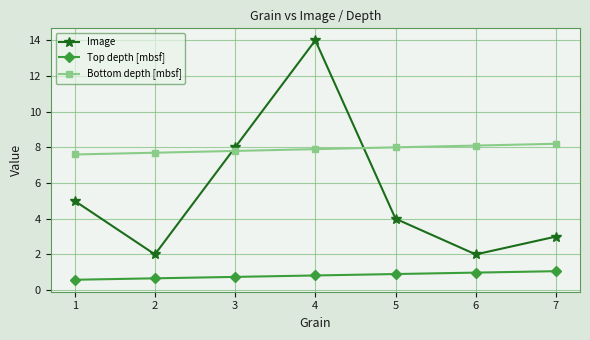

At 3, list the series in order from smallest to largest.

Top depth [mbsf], Bottom depth [mbsf], Image